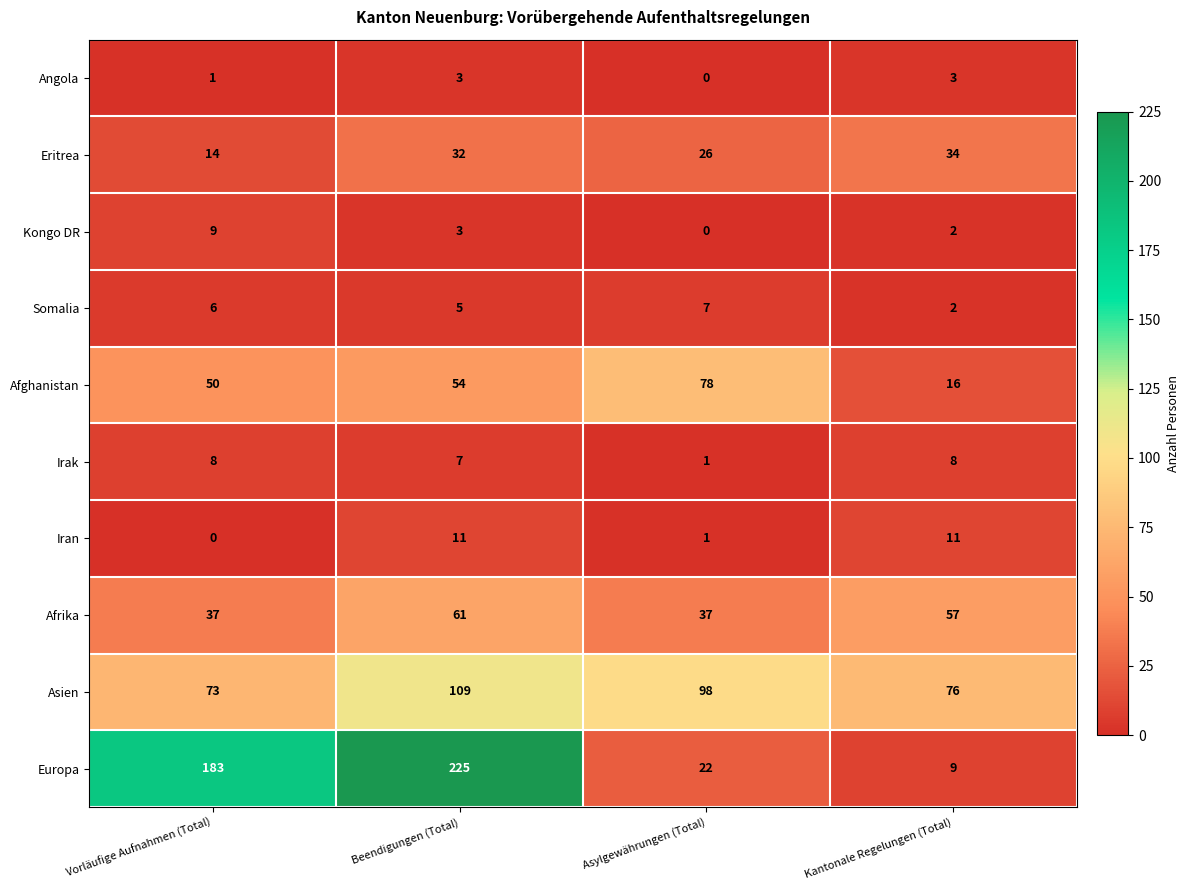

What is the difference between the highest and lowest values at Kantonale Regelungen (Total)?

74